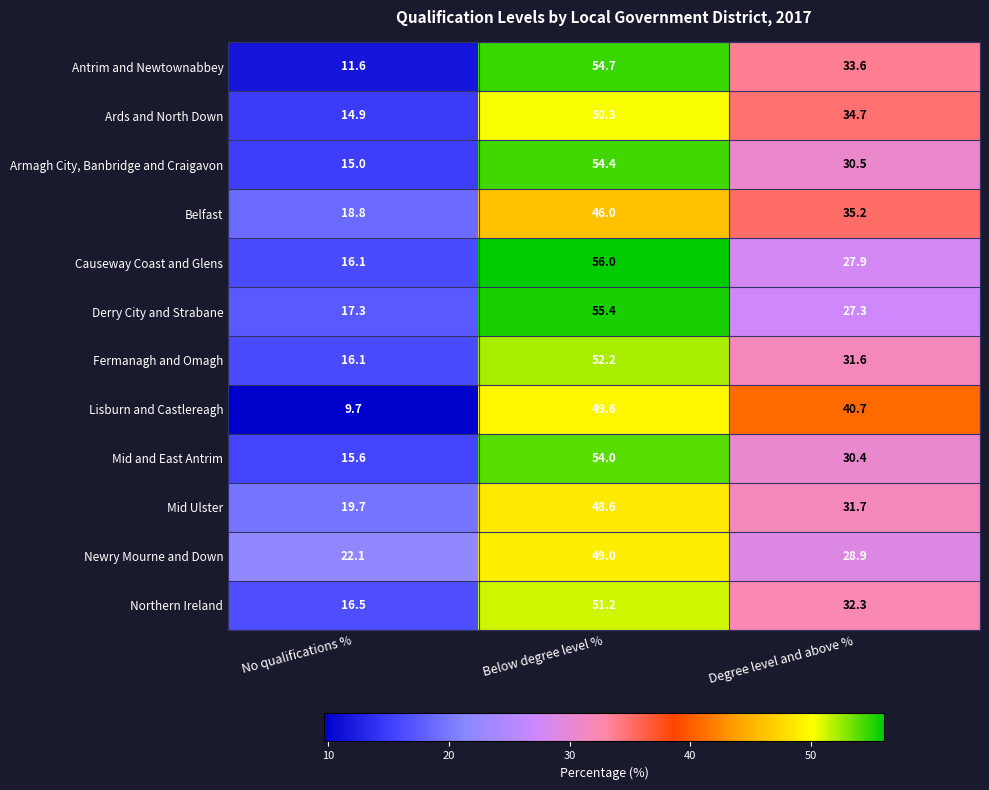

At which label does Newry Mourne and Down reach its peak?

Below degree level %